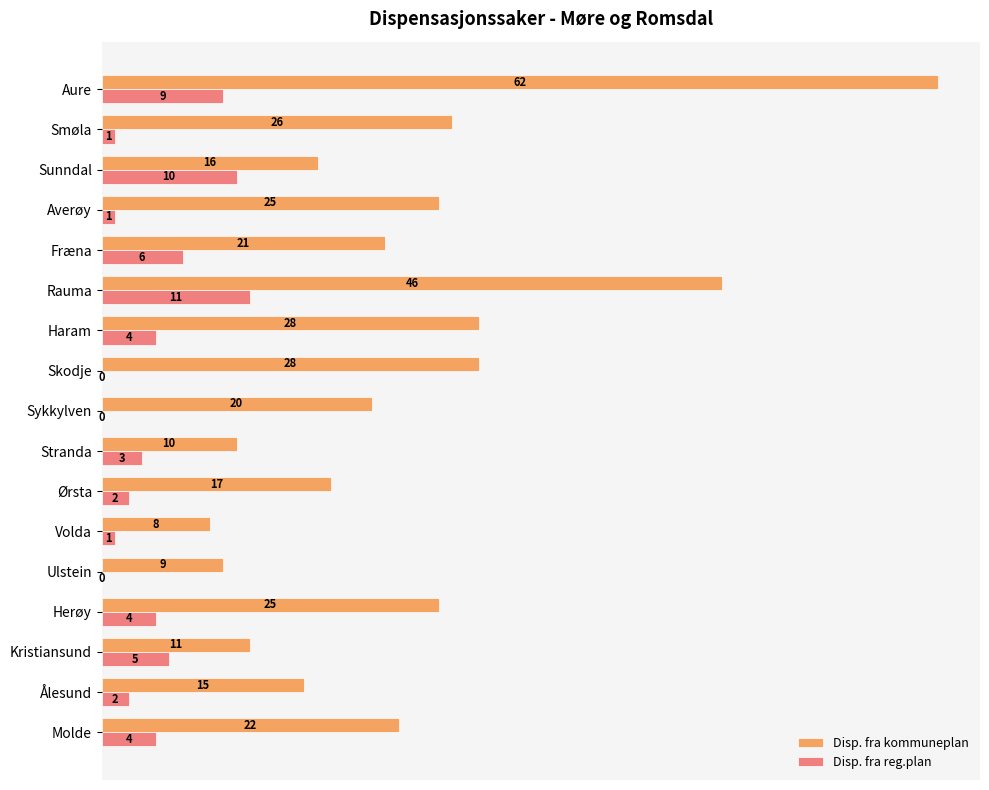

At which category is the sum across all series the highest?

Aure